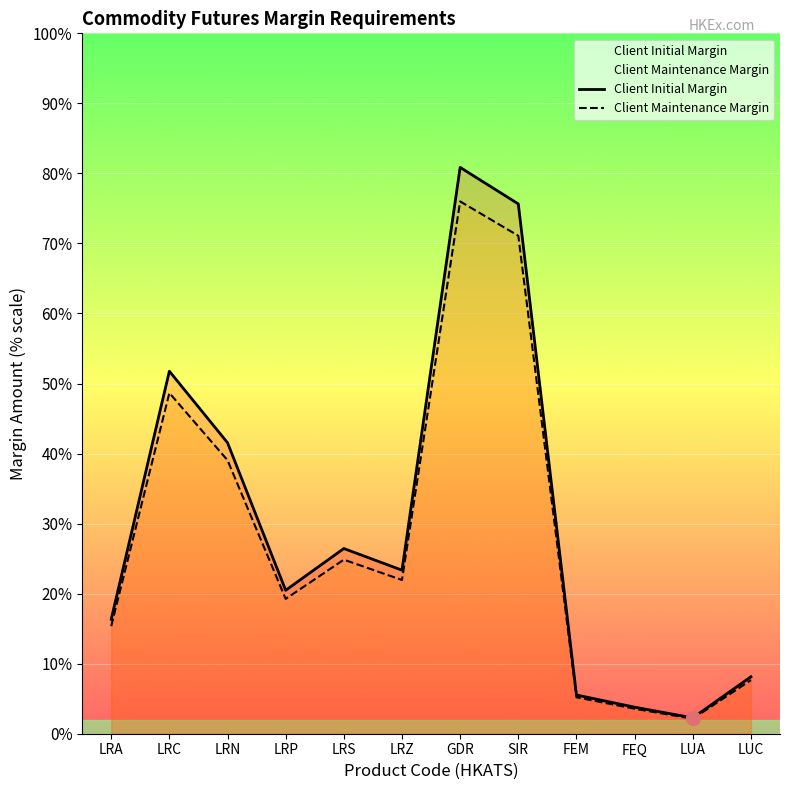

At which category does Client Initial Margin reach its first local peak?

LRC